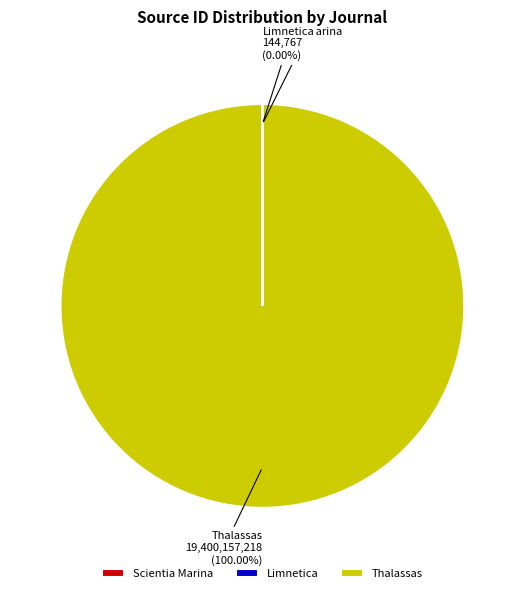

Which category has the biggest portion of the pie?

Thalassas